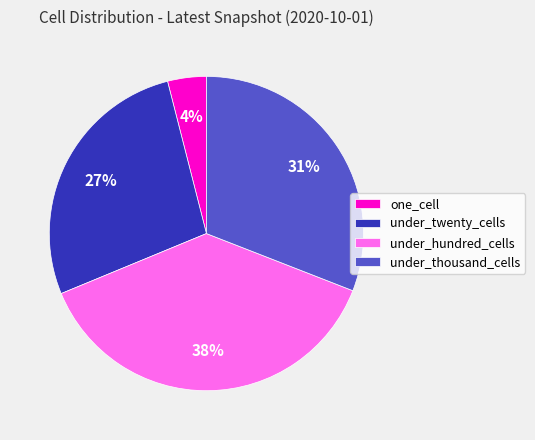

Is it true that under_hundred_cells is 52% of the pie?

False